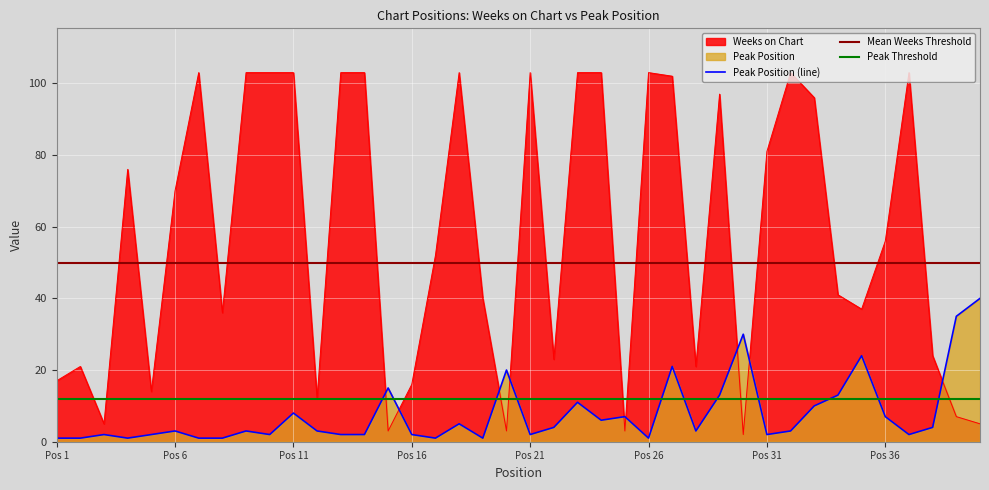

What is the minimum value shown in the chart?

1